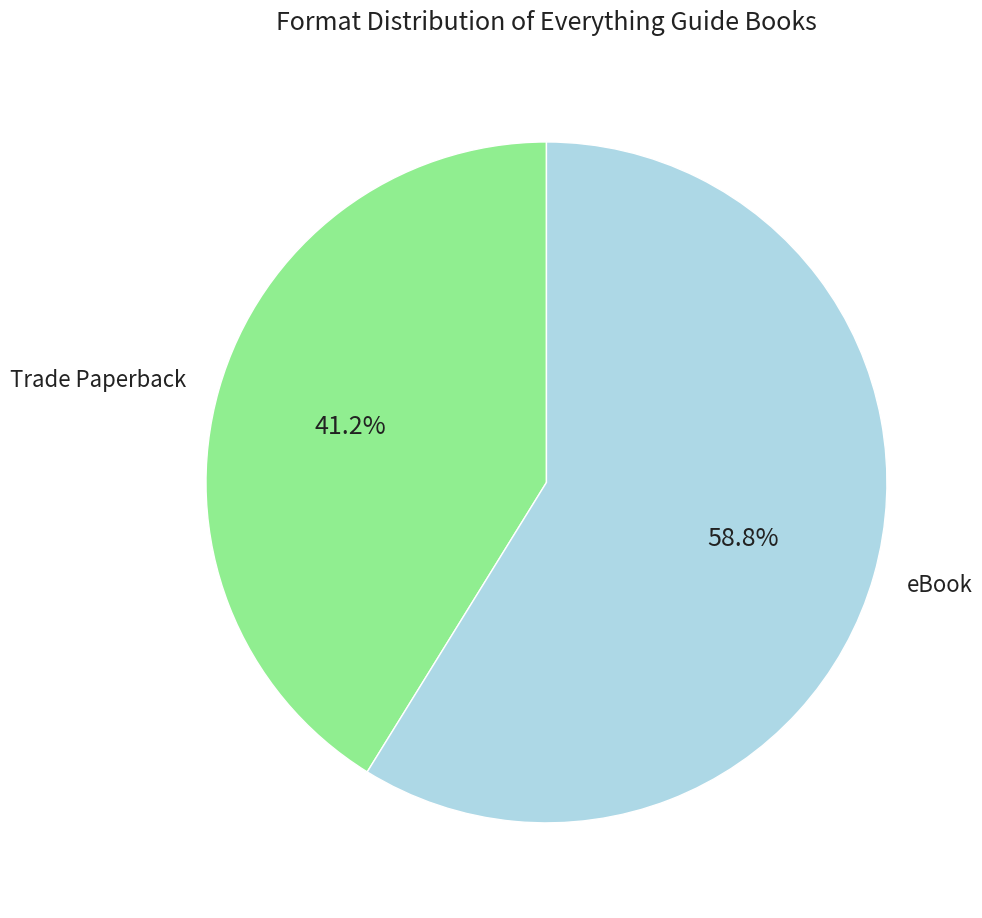

Between eBook and Trade Paperback, which is larger?

eBook